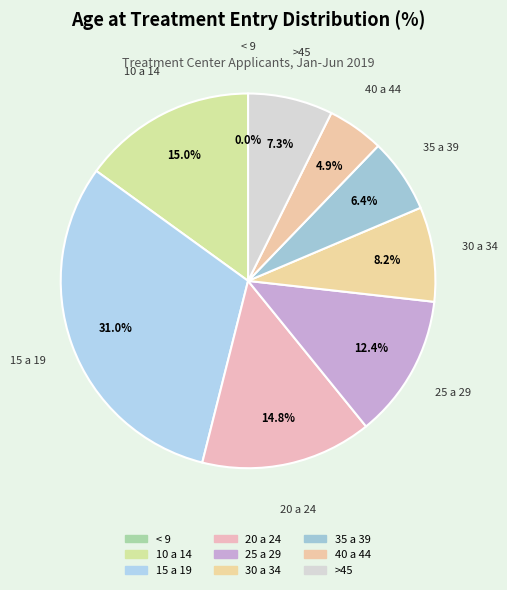

Rank the categories by value from highest to lowest.

15 a 19, 10 a 14, 20 a 24, 25 a 29, 30 a 34, >45, 35 a 39, 40 a 44, < 9